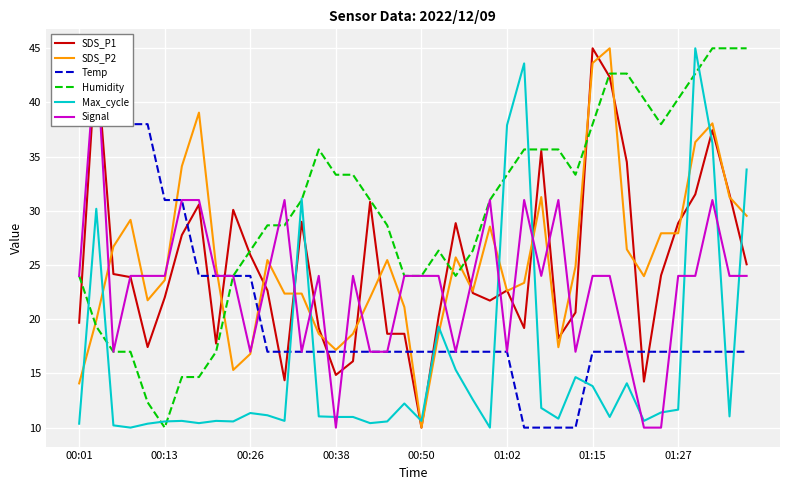

After their last crossing, which series has the higher values: SDS_P2 or Max_cycle?

Max_cycle